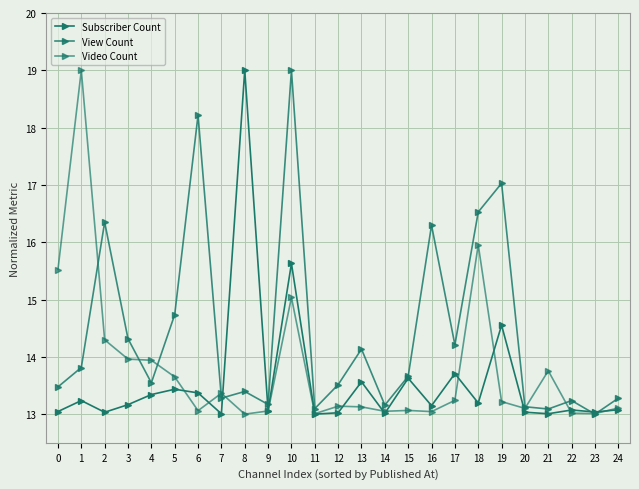

Reading right to left, what are all the values shown in this chart?

Subscriber Count: 13.1	13.0	13.1	13.0	13.0	14.6	13.2	13.7	13.1	13.6	13.0	13.6	13.0	13.0	15.6	13.1	19.0	13.0	13.4	13.4	13.3	13.2	13.0	13.2	13.0
View Count: 13.3	13.0	13.2	13.1	13.1	17.0	16.5	14.2	16.3	13.7	13.2	14.1	13.5	13.1	19.0	13.2	13.4	13.3	18.2	14.7	13.5	14.3	16.3	13.8	13.5
Video Count: 13.1	13.0	13.0	13.8	13.1	13.2	16.0	13.2	13.0	13.1	13.0	13.1	13.1	13.0	15.0	13.1	13.0	13.4	13.1	13.6	13.9	14.0	14.3	19.0	15.5